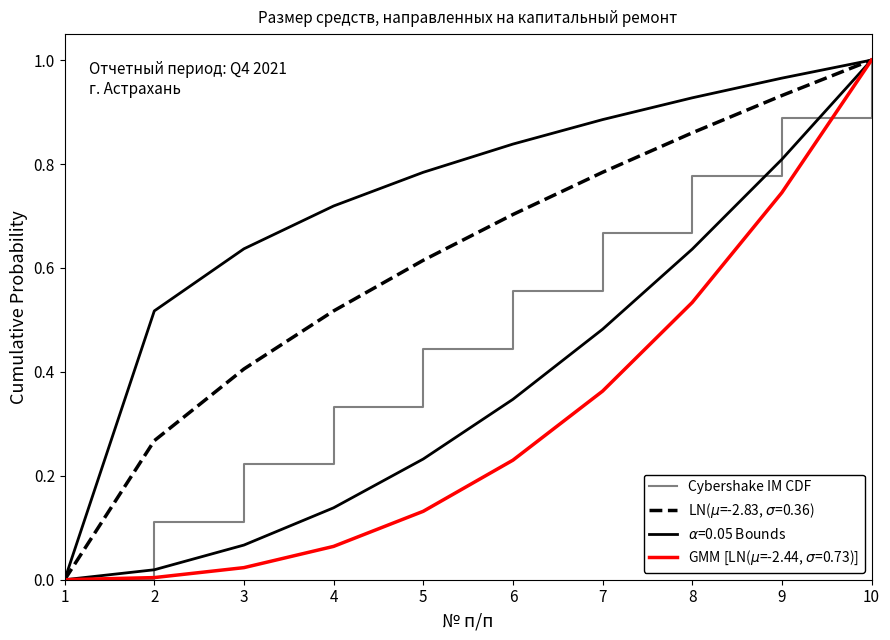

What is the value of the 10th point from the left?

1.0